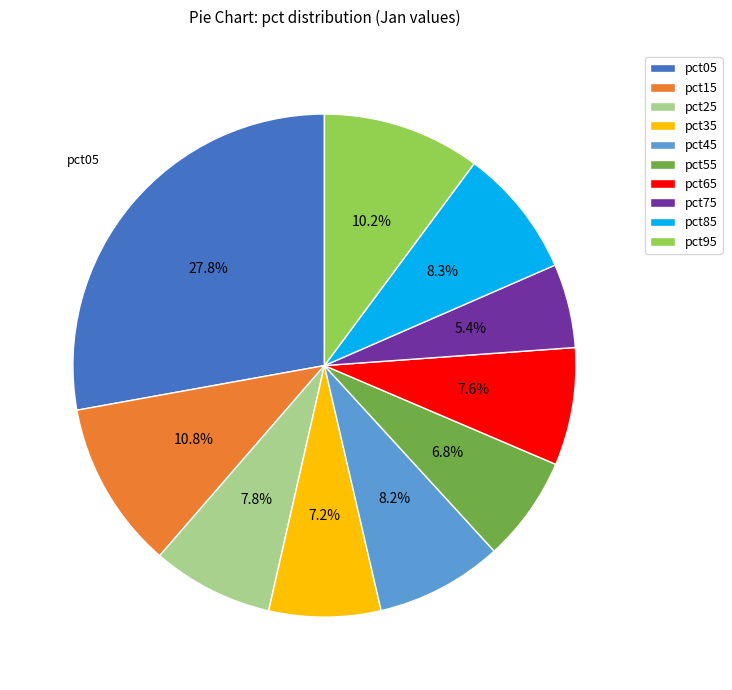

Which slice is the largest?

pct05